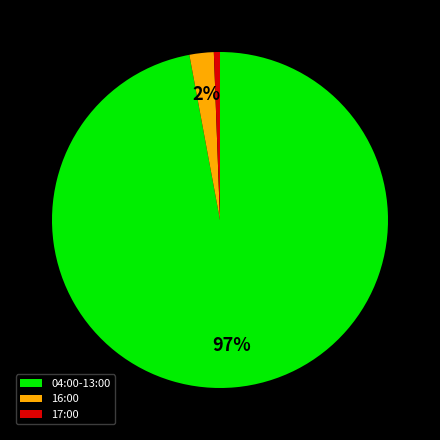

To the nearest percent, what is the difference between the largest and smallest slice percentages?

96%